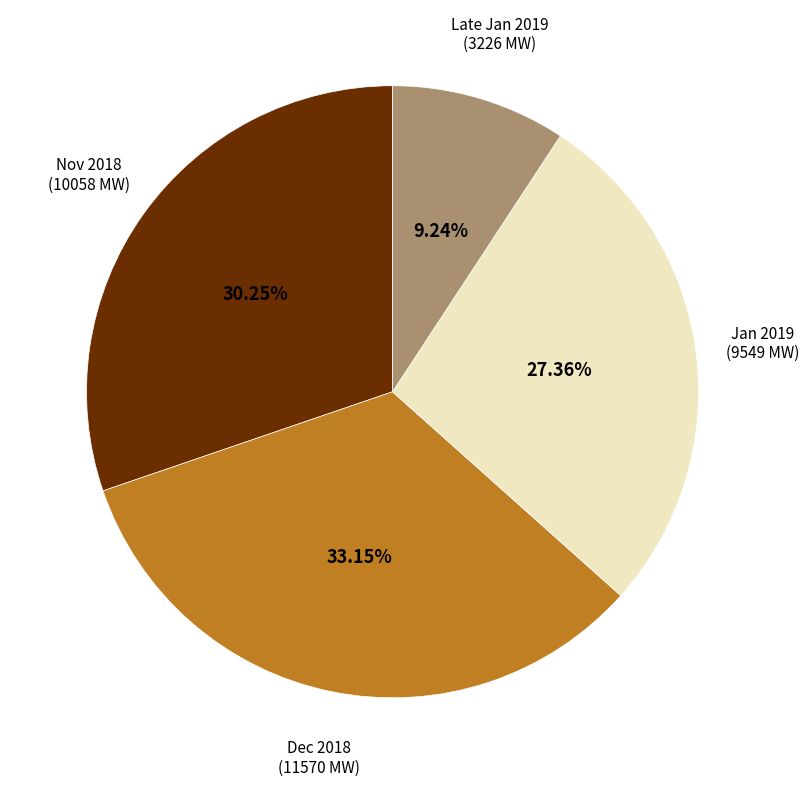

Is there a majority slice in this chart?

No